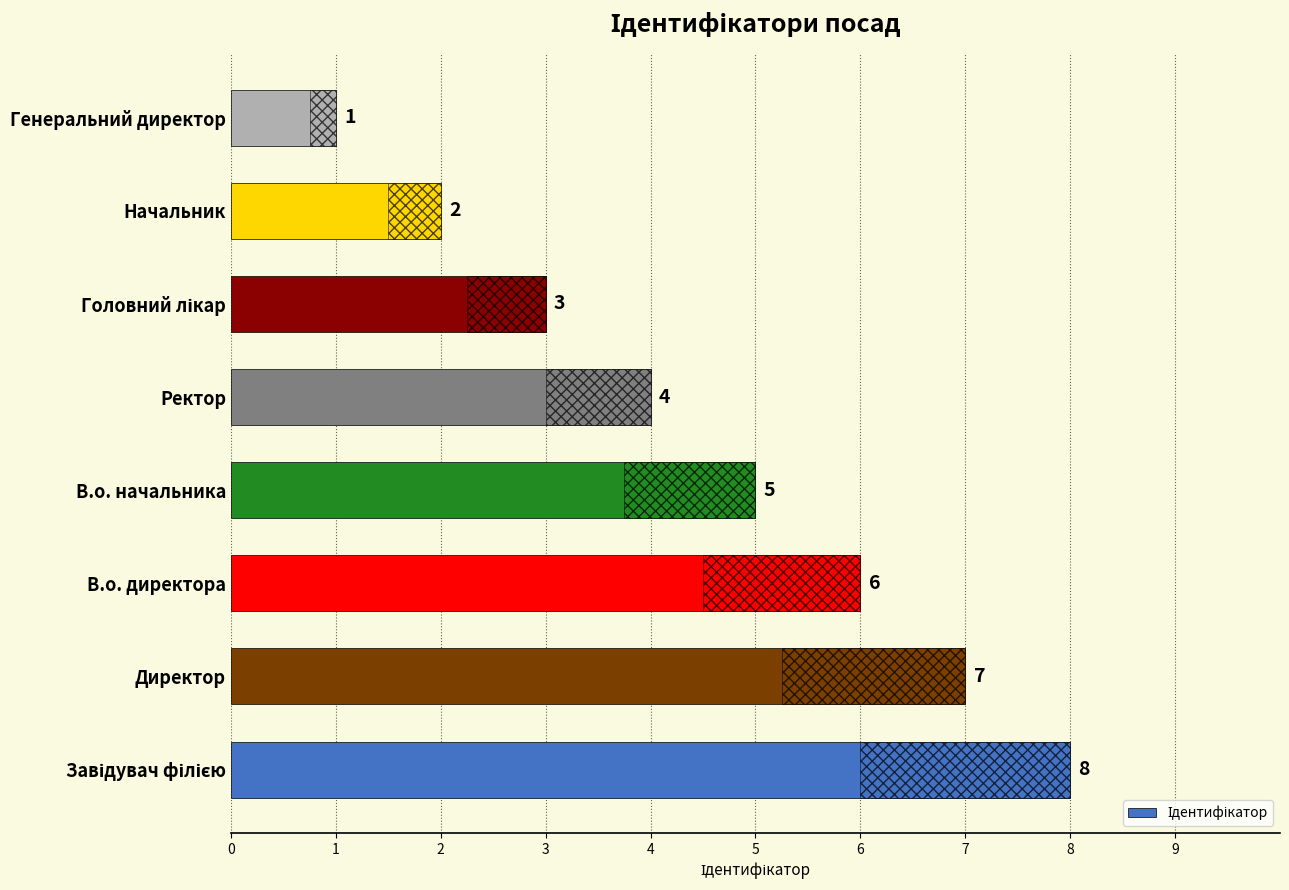

The chart shows a value of 6 at 2. True or false?

True